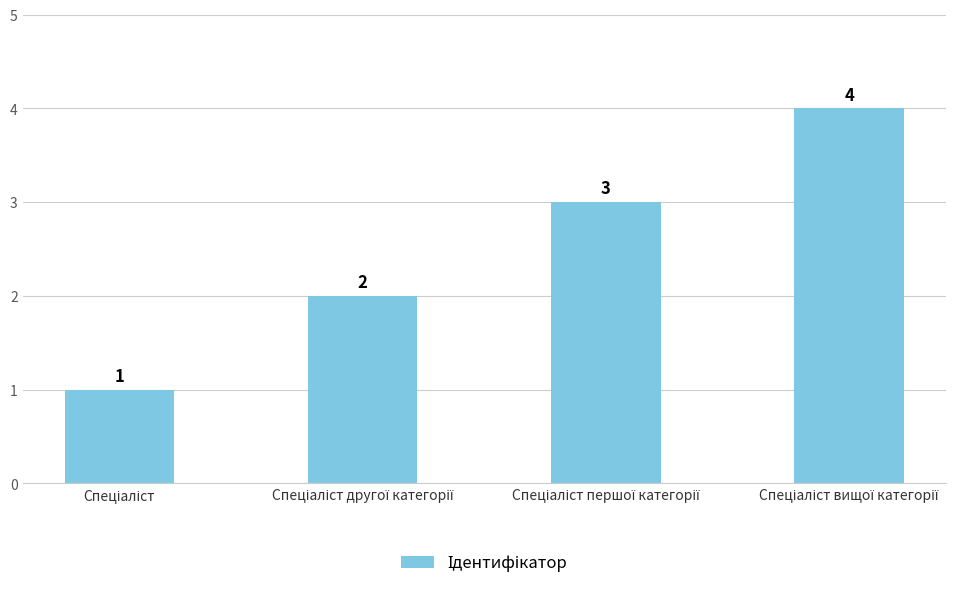

Reading left to right, transcribe all the data shown in this chart.

1	2	3	4